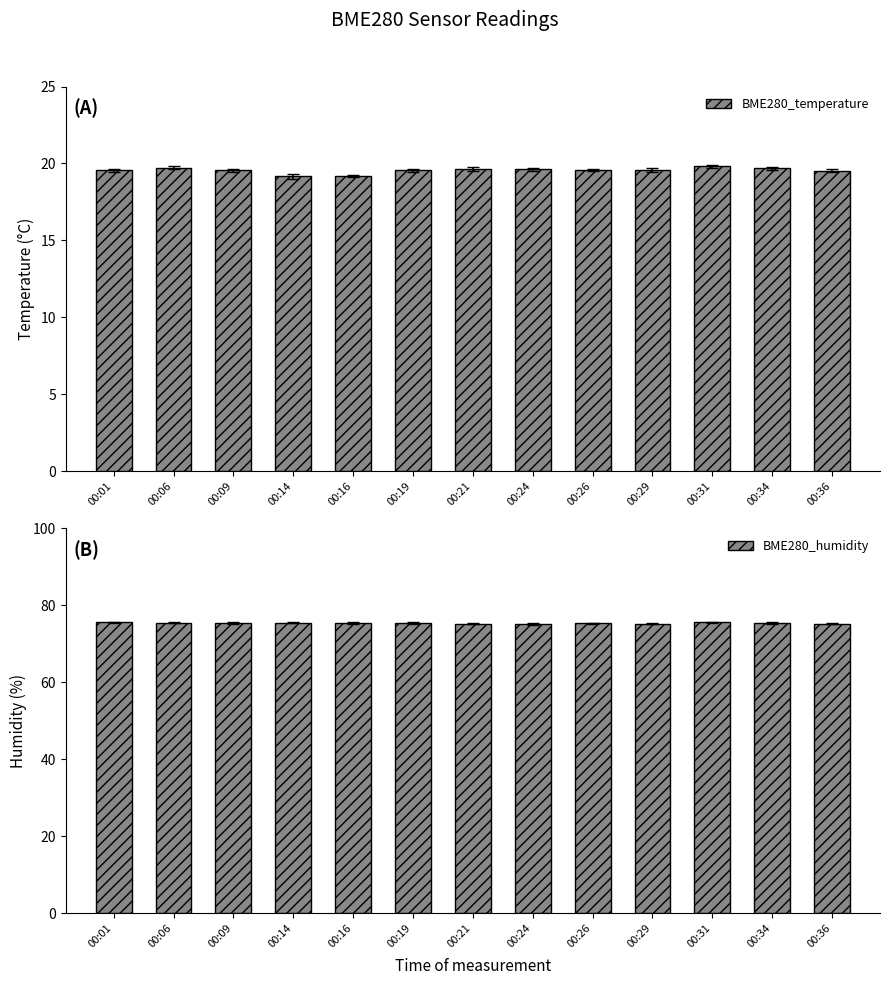

Where is BME280_humidity nearest to the value 75?

00:24